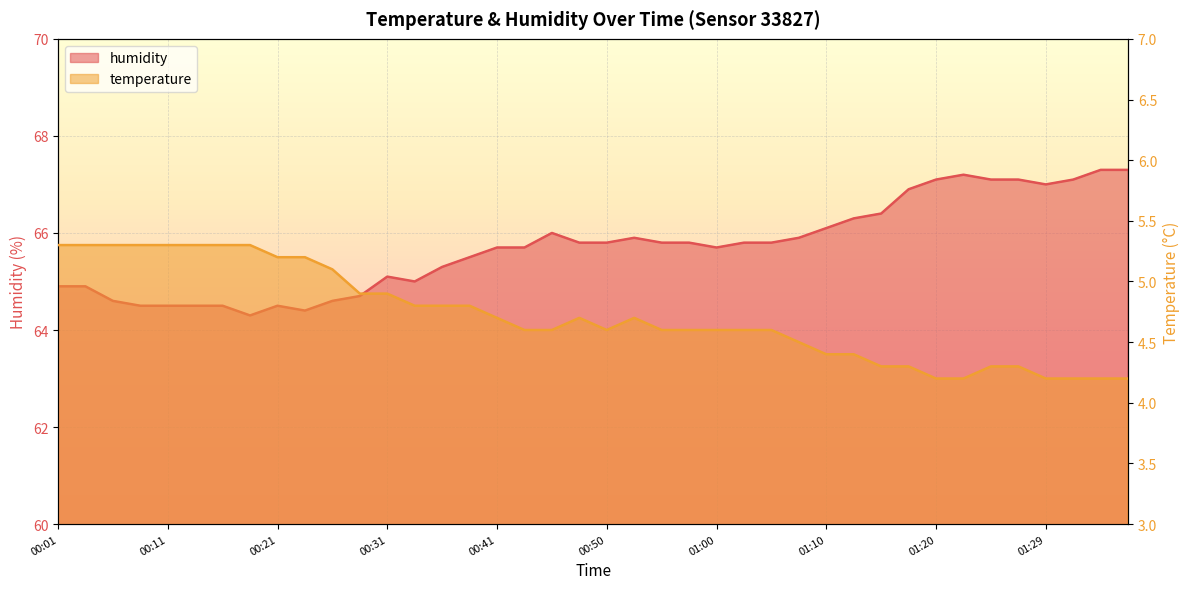

What is the label of the 26th point from the right?

00:36